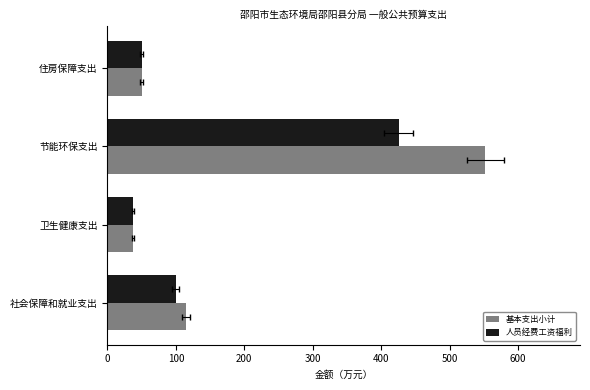

What is the minimum value for 人员经费工资福利?

37.4